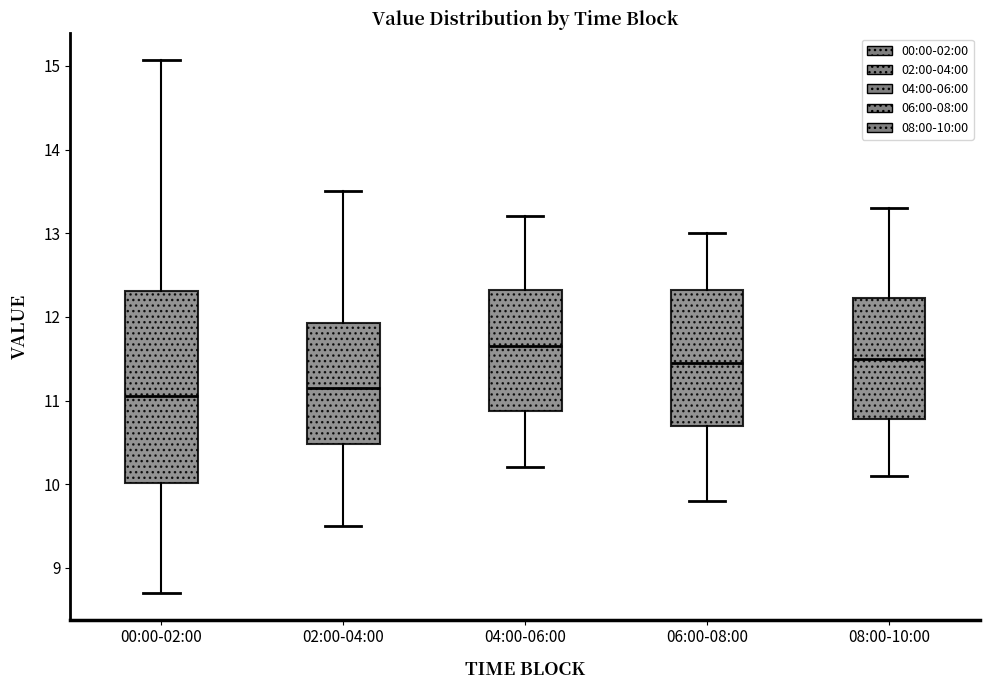

Comparing the boxes themselves (not the whiskers), which one is the tallest?

00:00-02:00